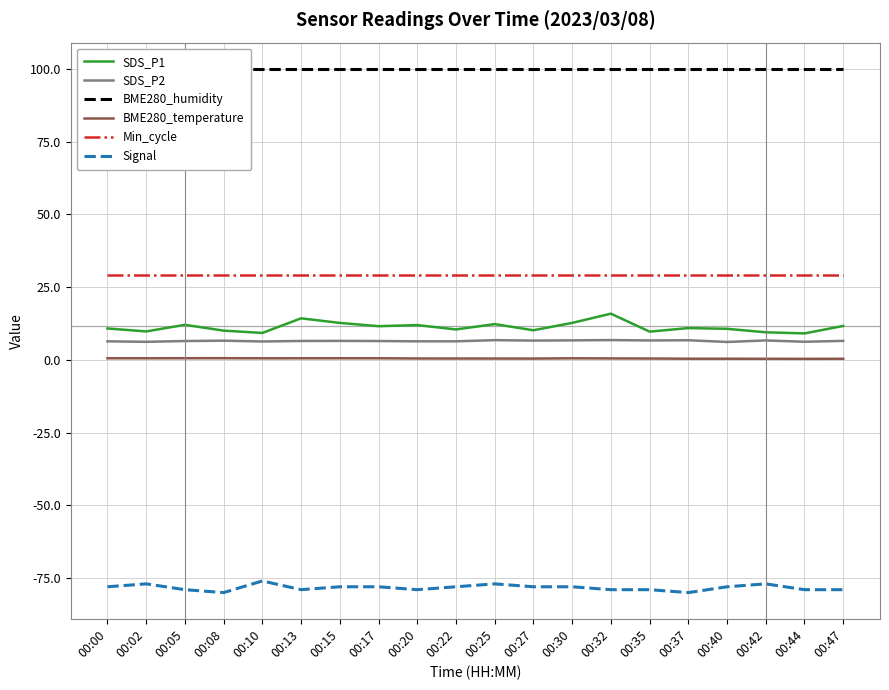

What is the total value across all series at 00:02?

68.5